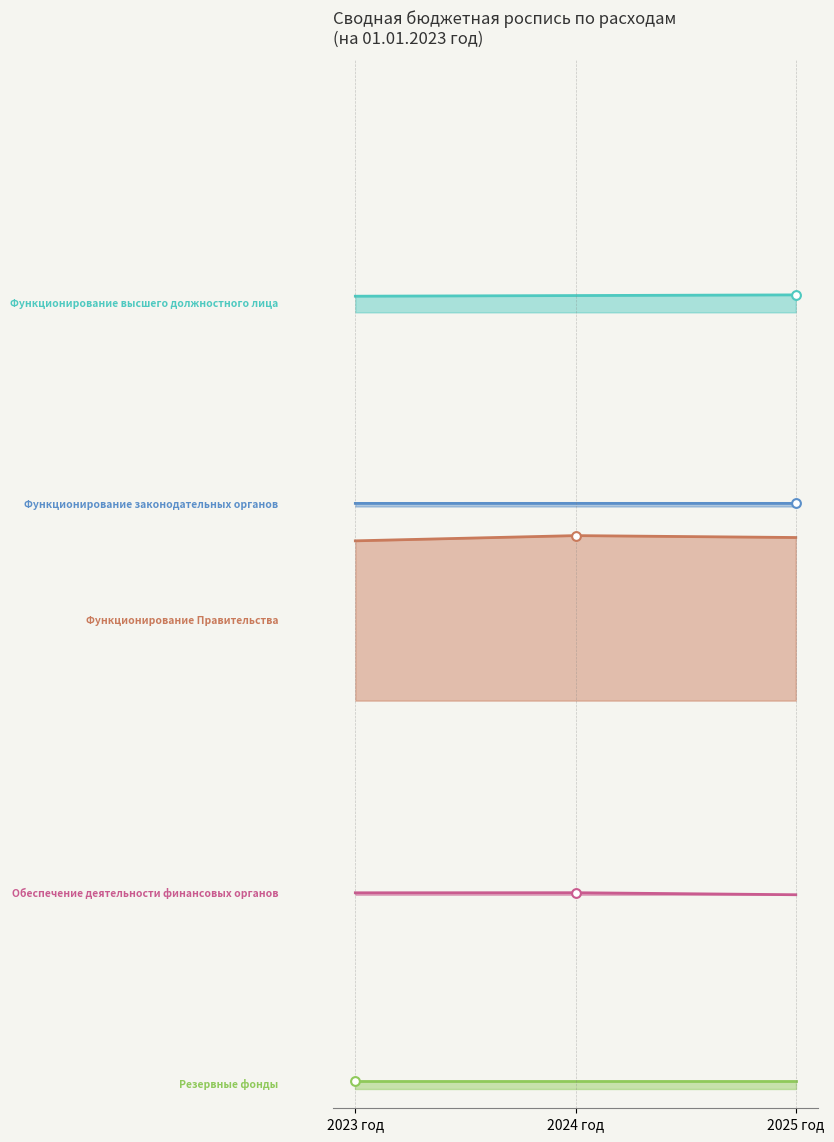

At how many categories does at least one series exceed 3?

3